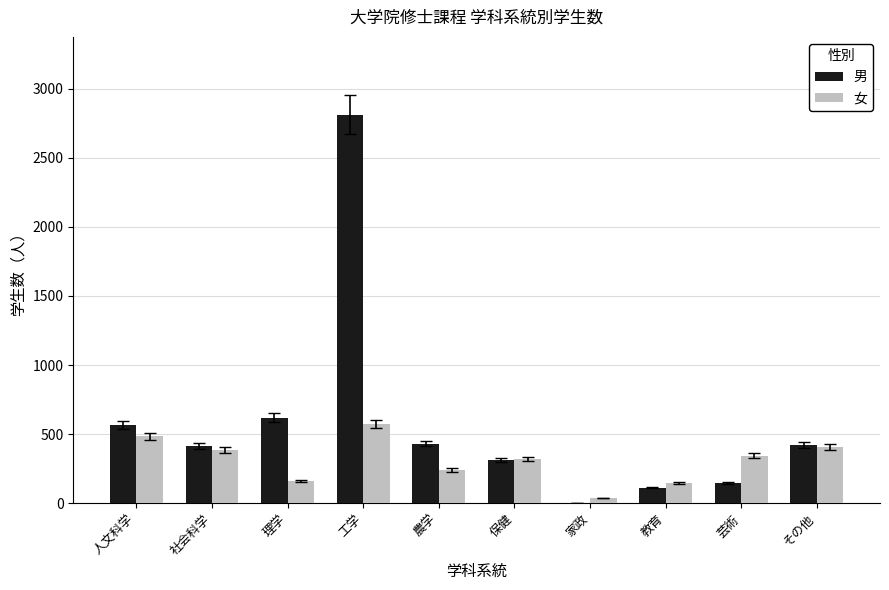

What are all the series names shown in the legend?

男, 女